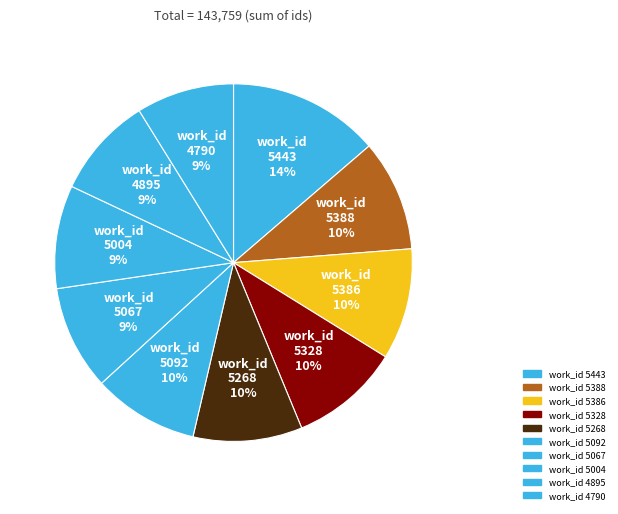

Count the number of slices in the pie.

10